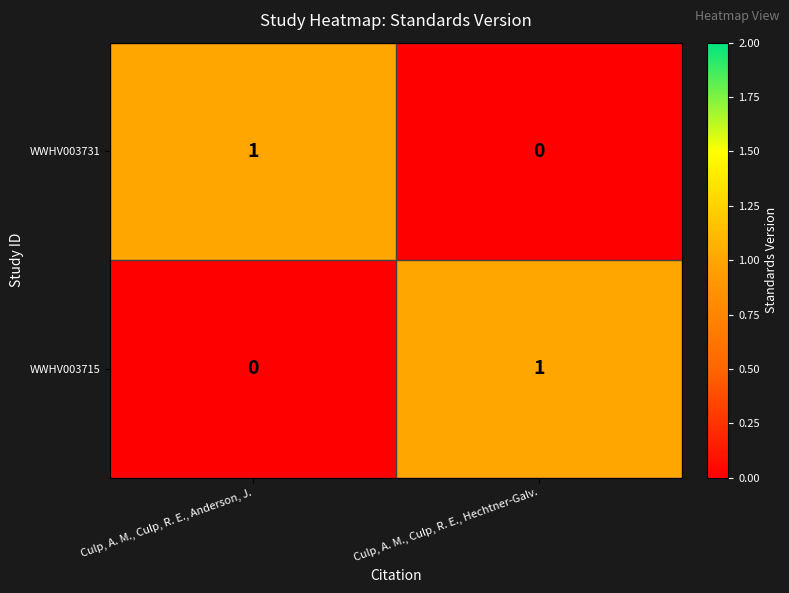

Reading left to right, what are all the values shown in this chart?

WWHV003731: 1	0
WWHV003715: 0	1